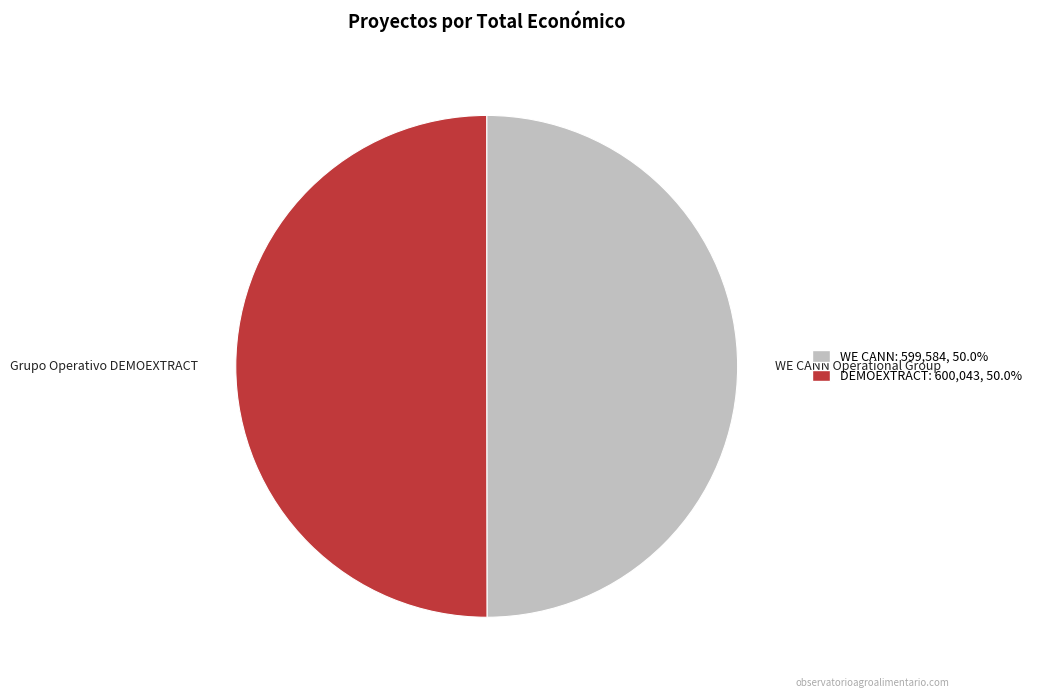

How many segments does this pie chart have?

2